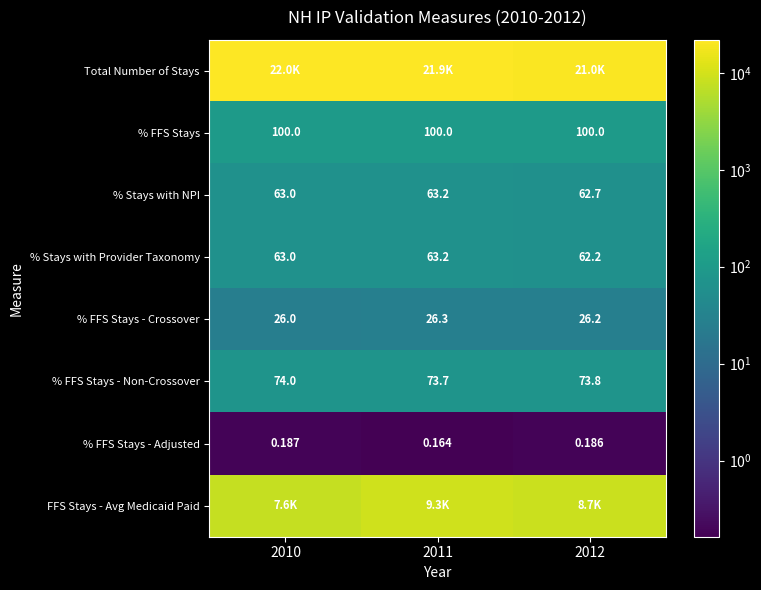

Is the value of % FFS Stays - Non-Crossover at 2011 greater than the value of % FFS Stays at 2011?

No